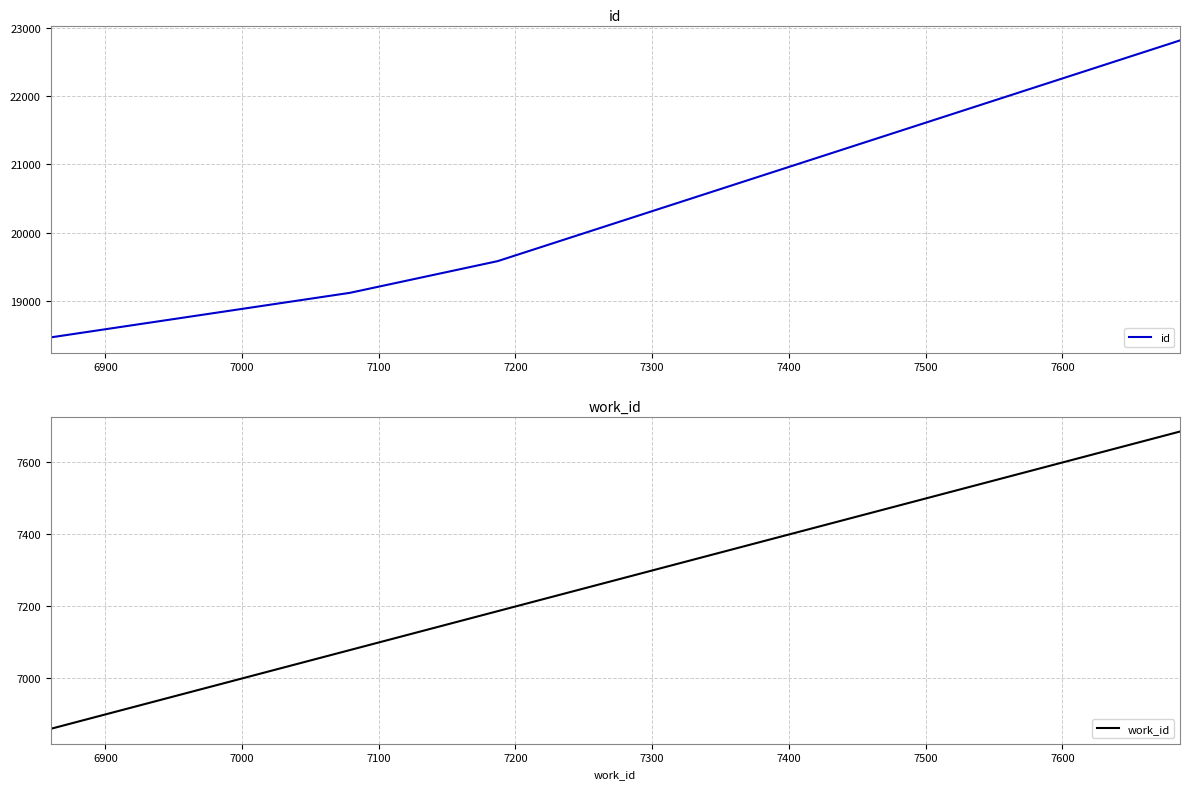

How many work_id values are between 6860 and 7187?

4